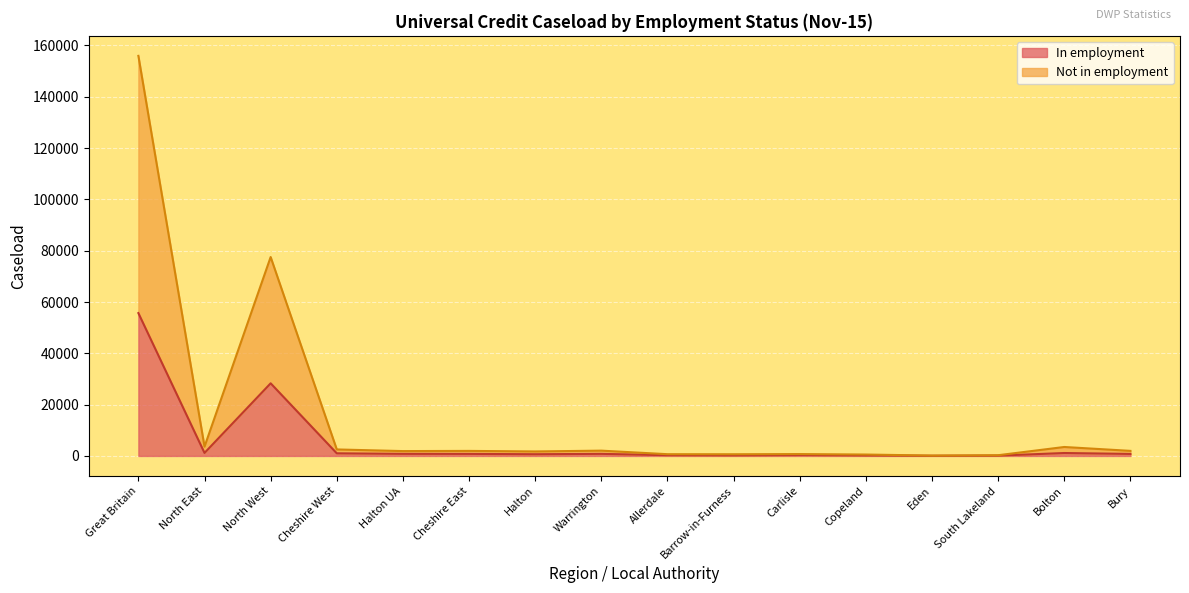

How many series are shown in this chart?

2